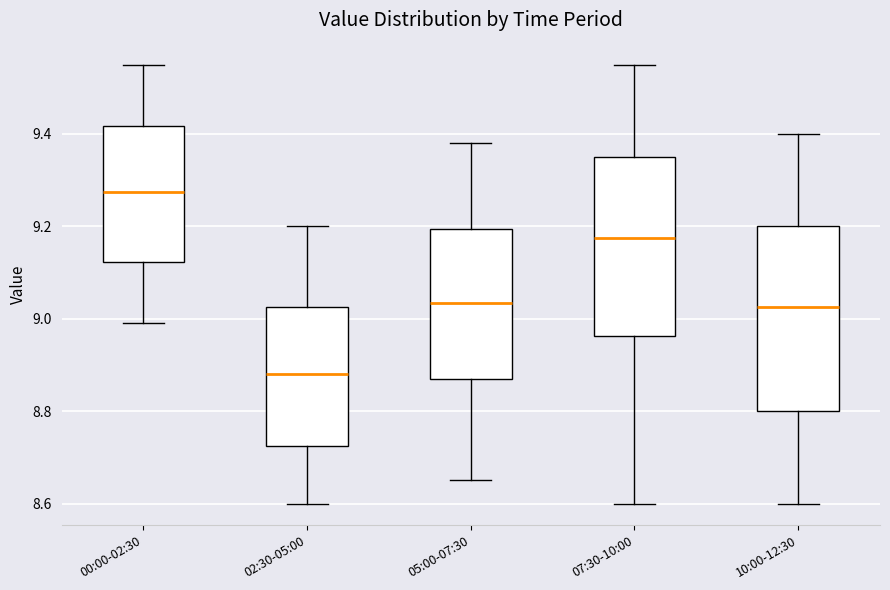

Which box's median line is the lowest?

02:30-05:00